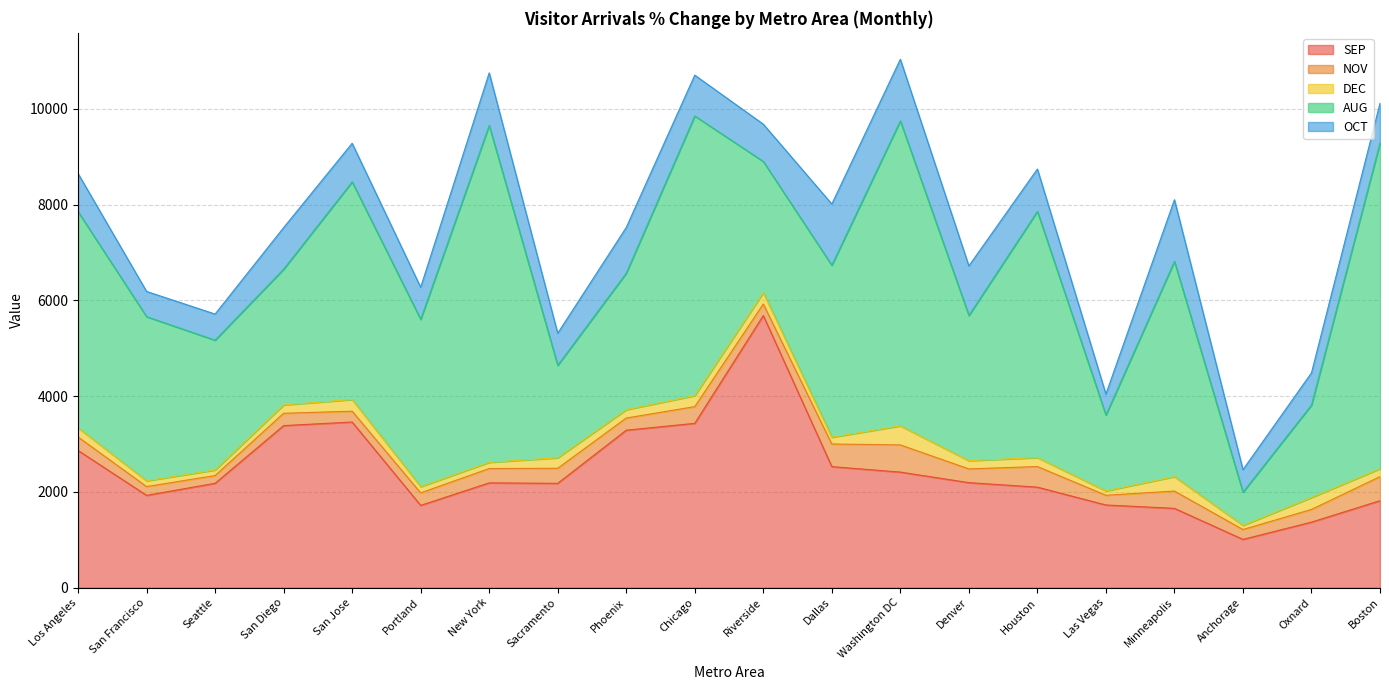

Reading right to left, transcribe all the data shown in this chart.

SEP: Boston=1816.7	Oxnard=1369.2	Anchorage=1008.7	Minneapolis=1656.4	Las Vegas=1727.2	Houston=2099.5	Denver=2193.5	Washington DC=2413.7	Dallas=2527.5	Riverside=5683.1	Chicago=3431.8	Phoenix=3288.6	Sacramento=2179.0	New York=2188.5	Portland=1718.9	San Jose=3459.1	San Diego=3384.5	Seattle=2179.8	San Francisco=1928.2	Los Angeles=2865.6
NOV: Boston=502.3	Oxnard=265.2	Anchorage=206.2	Minneapolis=361.3	Las Vegas=202.6	Houston=430.1	Denver=286.9	Washington DC=567.7	Dallas=473.1	Riverside=239.8	Chicago=349.0	Phoenix=253.9	Sacramento=314.5	New York=299.4	Portland=261.2	San Jose=225.9	San Diego=257.6	Seattle=161.8	San Francisco=183.3	Los Angeles=281.3
DEC: Boston=166.3	Oxnard=249.4	Anchorage=85.7	Minneapolis=301.2	Las Vegas=90.9	Houston=186.1	Denver=172.9	Washington DC=397.3	Dallas=140.1	Riverside=237.5	Chicago=229.0	Phoenix=175.0	Sacramento=218.9	New York=130.2	Portland=129.5	San Jose=244.3	San Diego=173.9	Seattle=116.2	San Francisco=120.2	Los Angeles=192.0
AUG: Boston=6800.2	Oxnard=1929.8	Anchorage=692.4	Minneapolis=4494.5	Las Vegas=1583.1	Houston=5141.4	Denver=3029.2	Washington DC=6368.1	Dallas=3590.6	Riverside=2739.4	Chicago=5839.0	Phoenix=2848.5	Sacramento=1928.9	New York=7033.0	Portland=3492.9	San Jose=4543.2	San Diego=2833.7	Seattle=2710.2	San Francisco=3427.2	Los Angeles=4512.3
OCT: Boston=830.2	Oxnard=672.2	Anchorage=471.8	Minneapolis=1286.5	Las Vegas=438.3	Houston=884.3	Denver=1036.5	Washington DC=1286.5	Dallas=1279.3	Riverside=778.8	Chicago=852.7	Phoenix=955.3	Sacramento=671.2	New York=1097.4	Portland=669.6	San Jose=806.7	San Diego=868.4	Seattle=545.4	San Francisco=526.9	Los Angeles=797.0